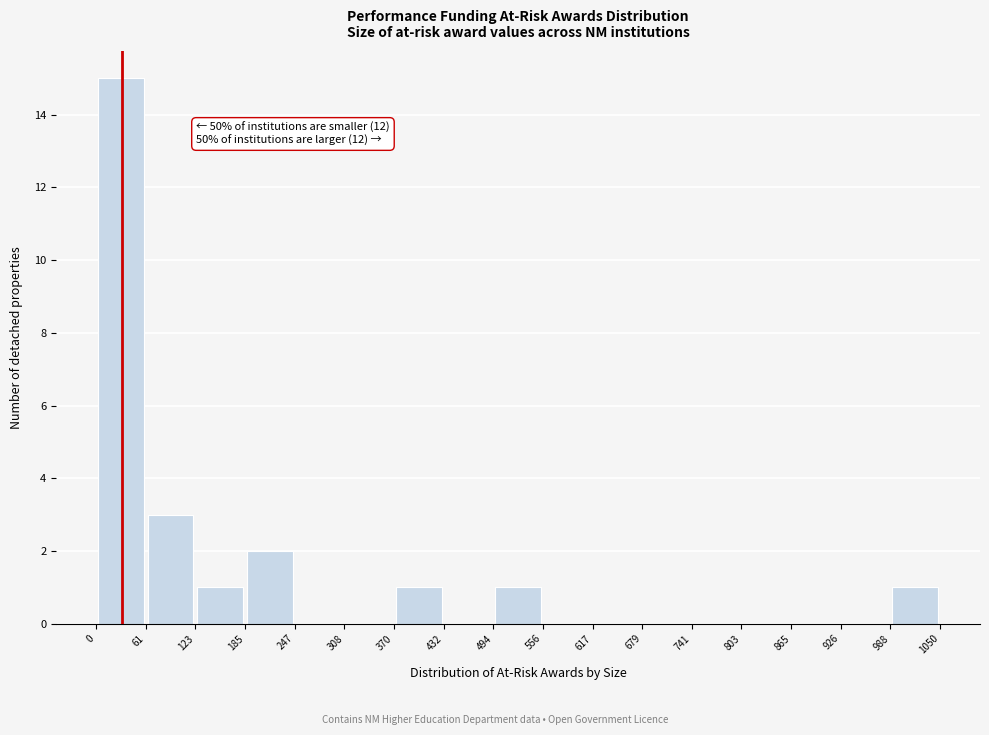

Which range on the x-axis has the tallest bar?

0 to 61